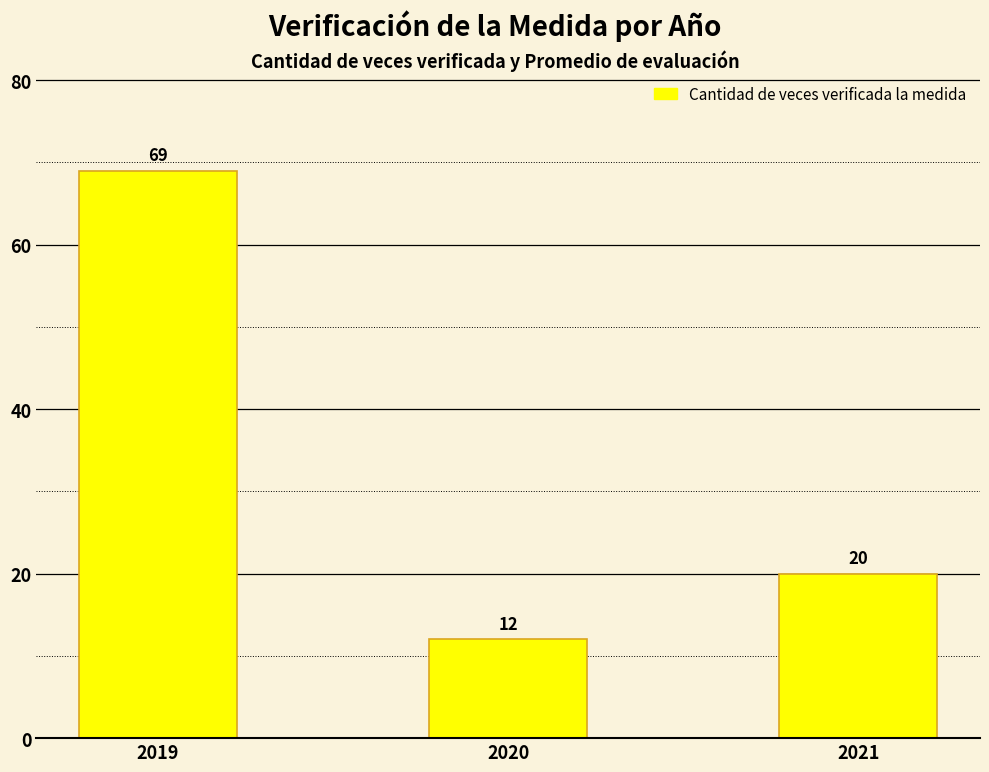

What is the sum of the values at 2021 and 2020?

32